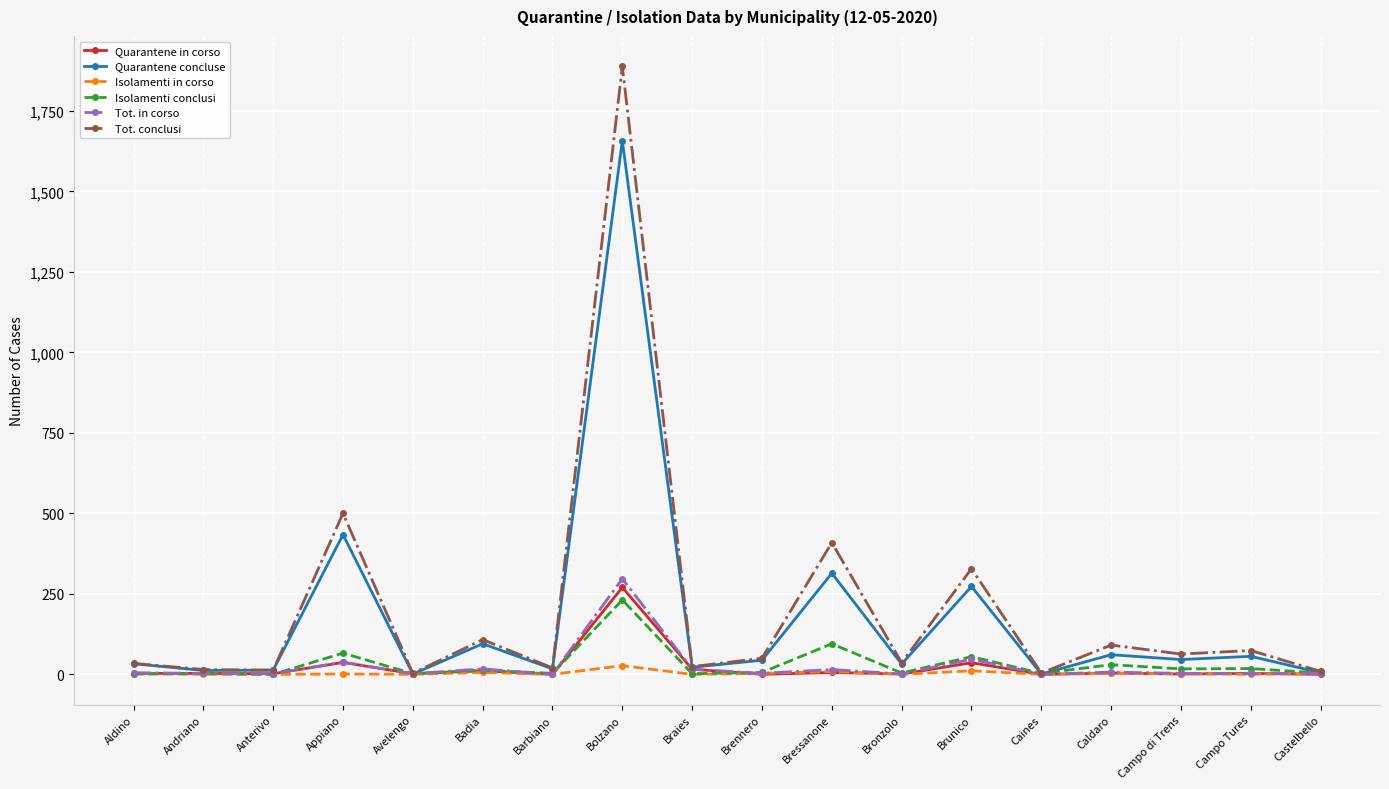

What is the label of the 15th point from the right?

Appiano